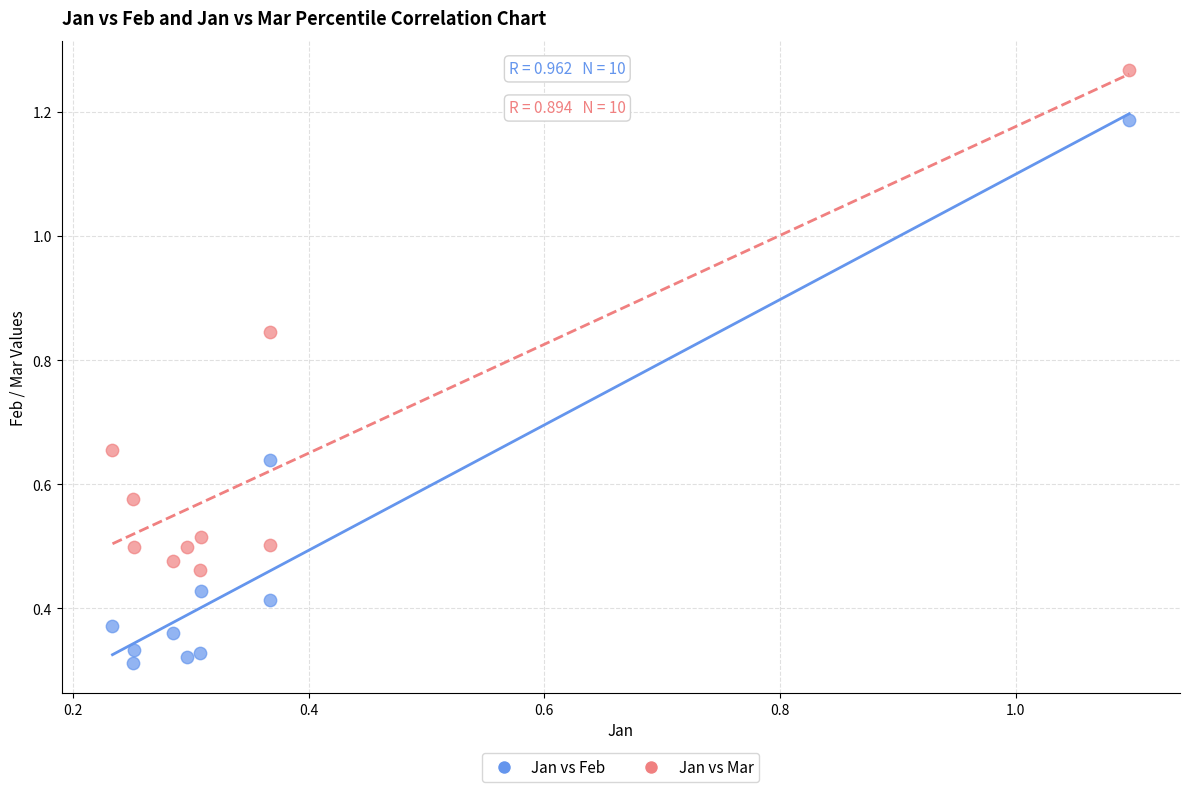

Across all data points, what is the range of Y values (max minus min)?

1.0